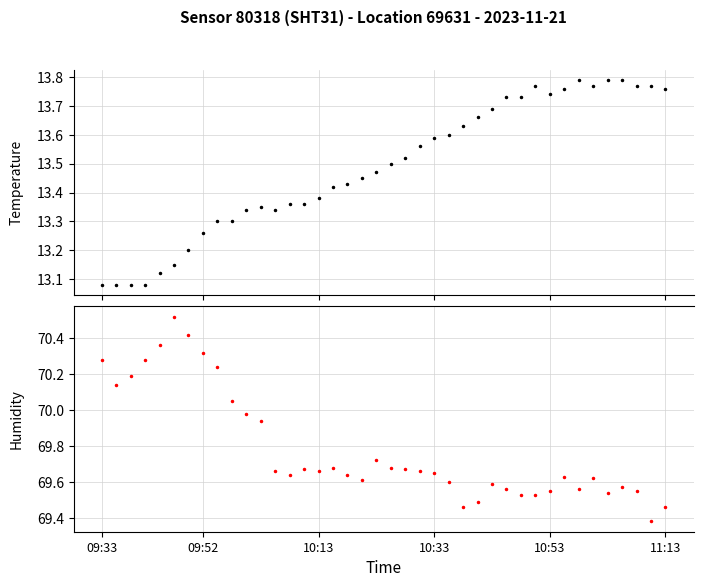

What is the sum of all temperature values?

539.5